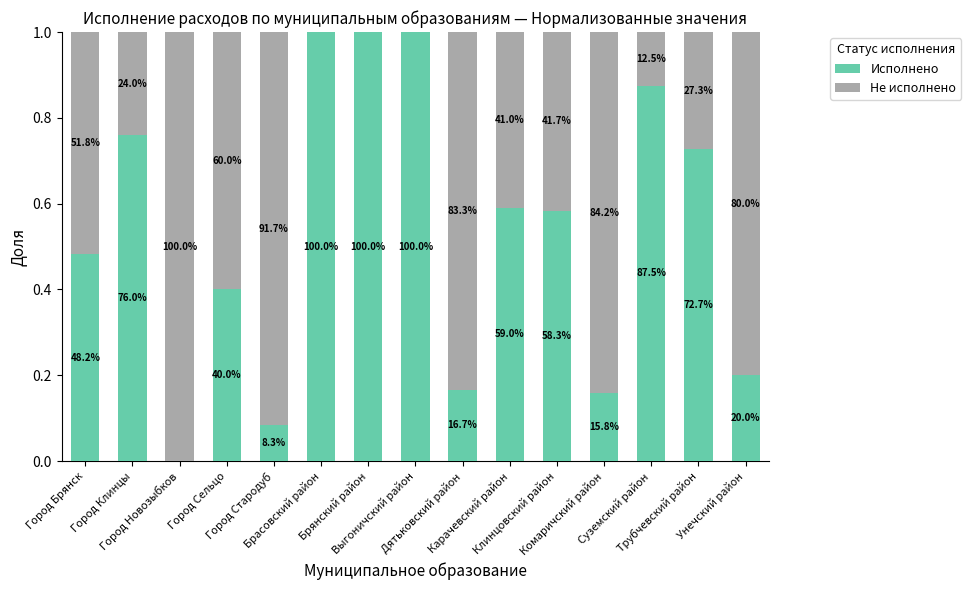

The value of Не исполнено at Выгоничский район is 0.0. True or false?

True